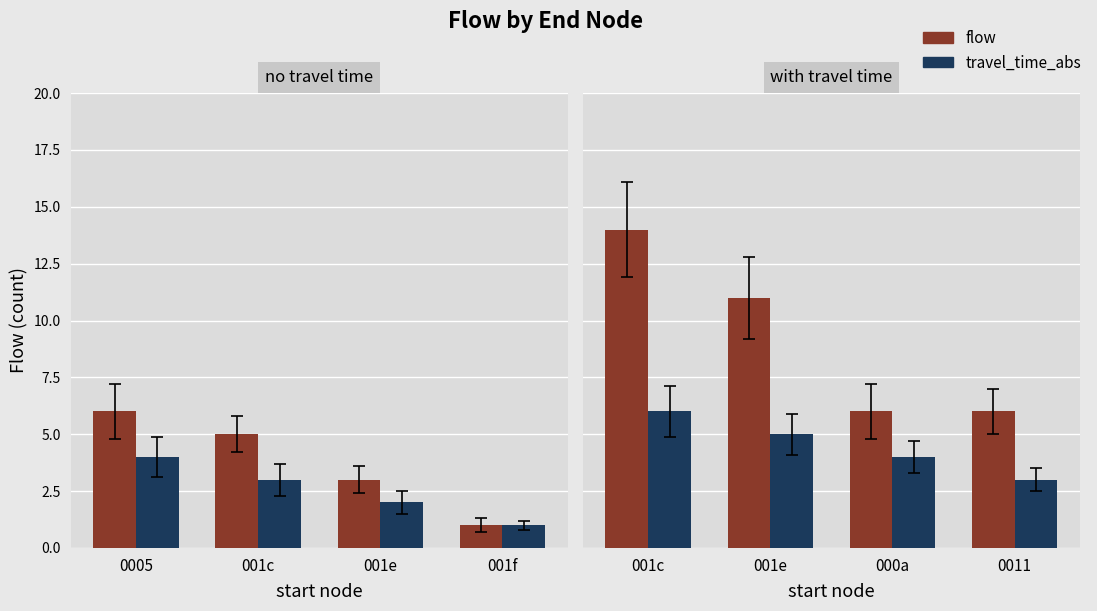

What are all the series names shown in the legend?

flow, travel_time_abs